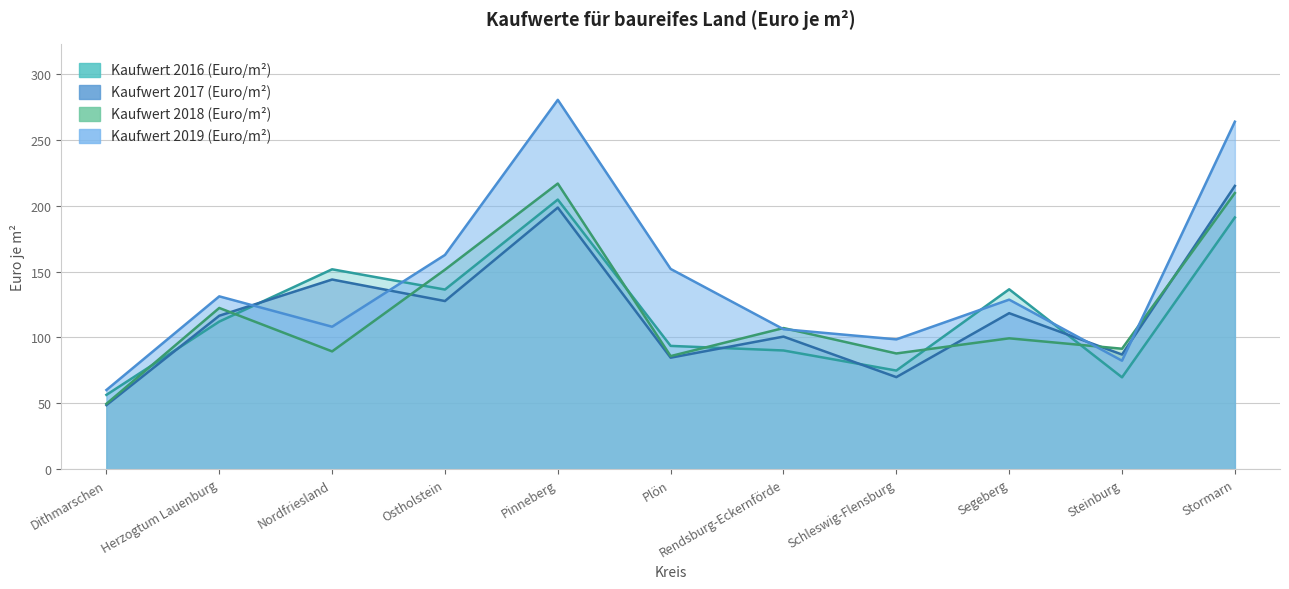

What is the total value across all series at Nordfriesland?

493.1